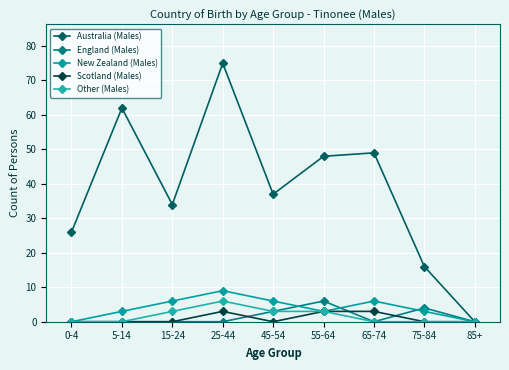

The Scotland (Males) series shows 1 at 65-74. True or false?

False